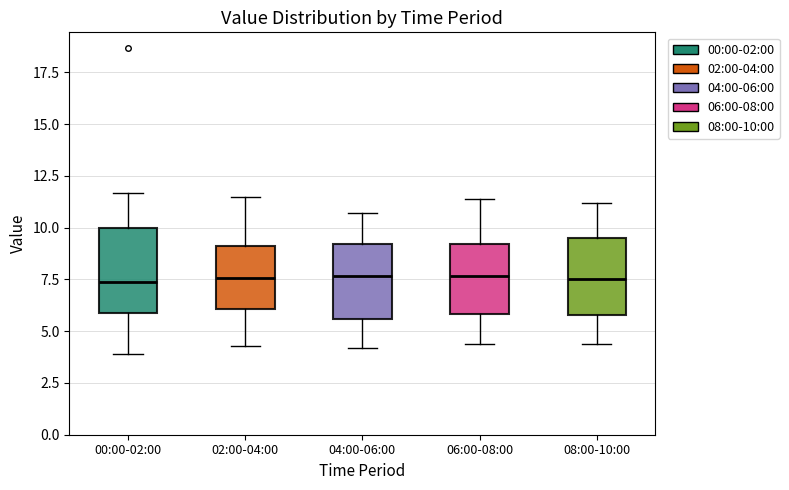

Where does the lower whisker of the box for 04:00-06:00 end on the y-axis? The values are not printed on the chart, so give them approximately, as read against the axis.

4.0